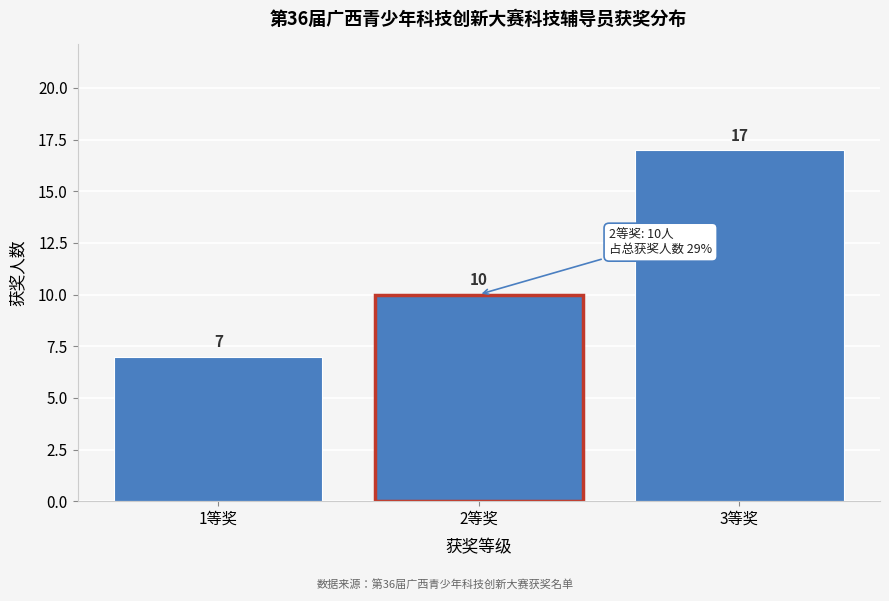

Reading right to left, what are all the values shown in this chart?

17	10	7